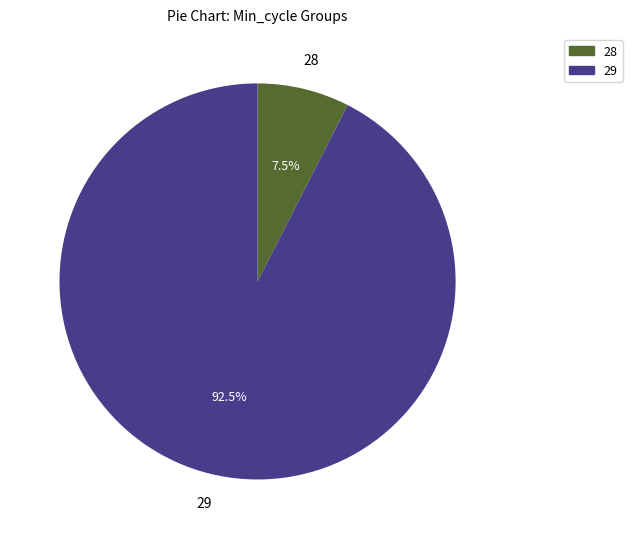

Which has a higher value, 29 or 28?

29